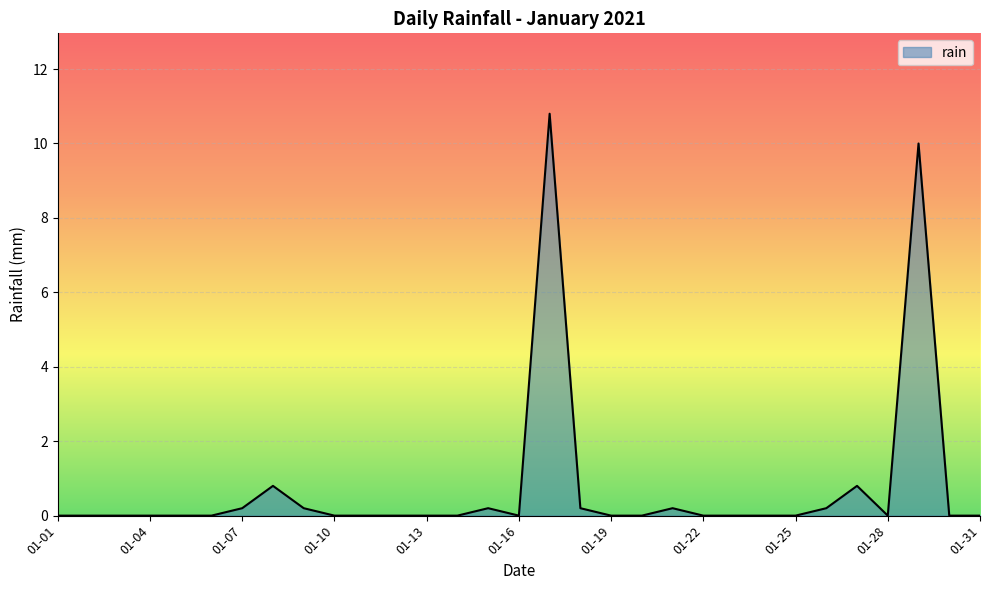

What is the difference between the maximum and minimum values?

10.8